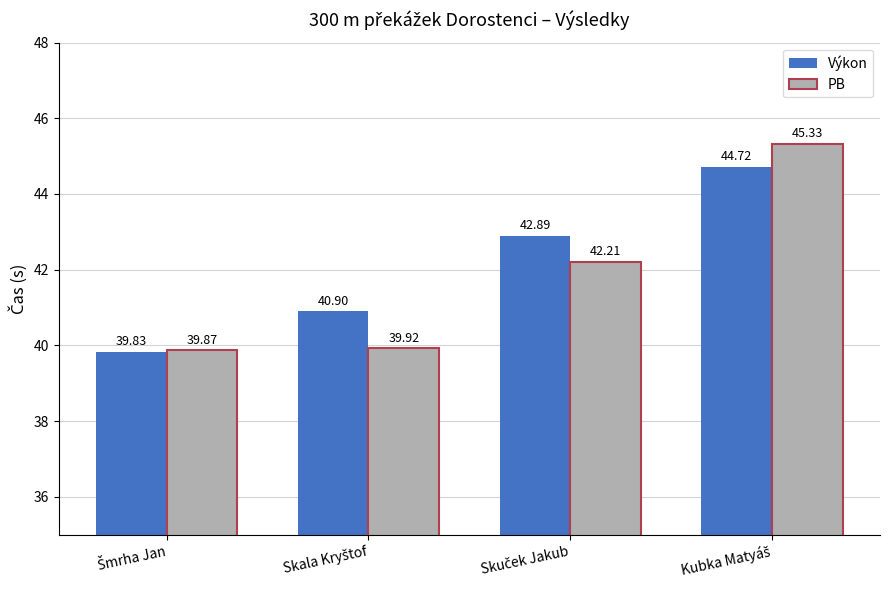

At how many categories does at least one series exceed 41?

2